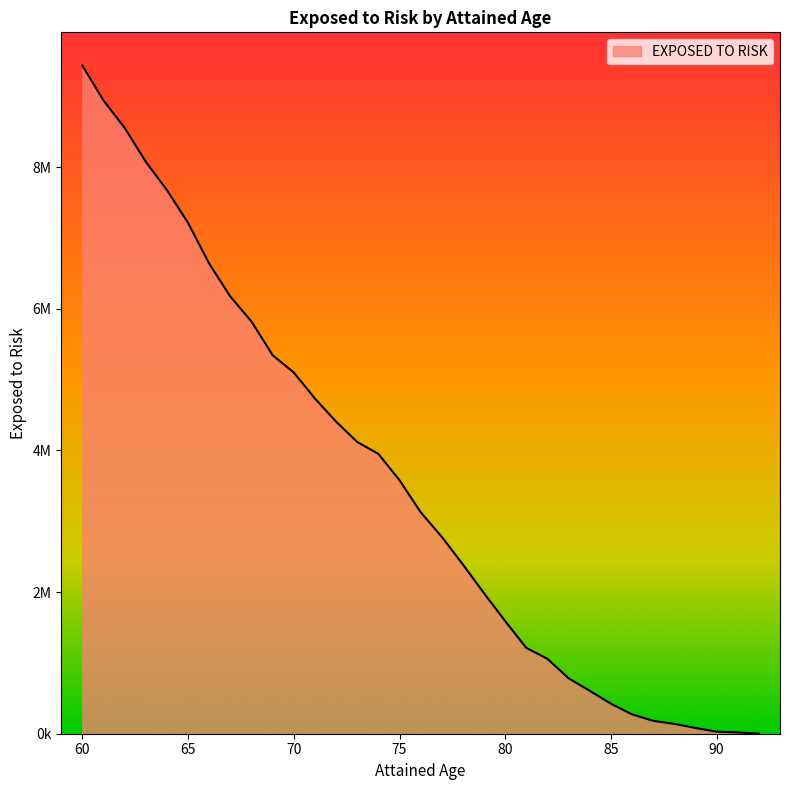

Which category has the highest value across all series?

60